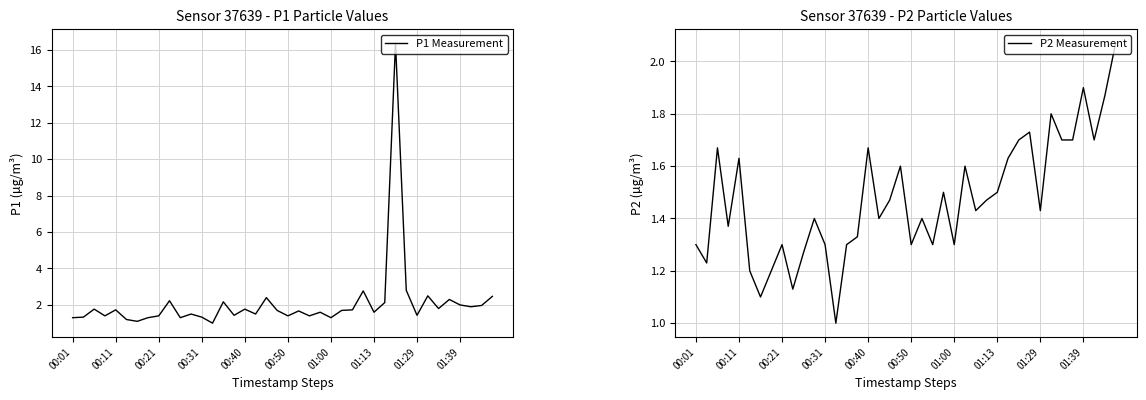

Count the number of categories in the chart.

40